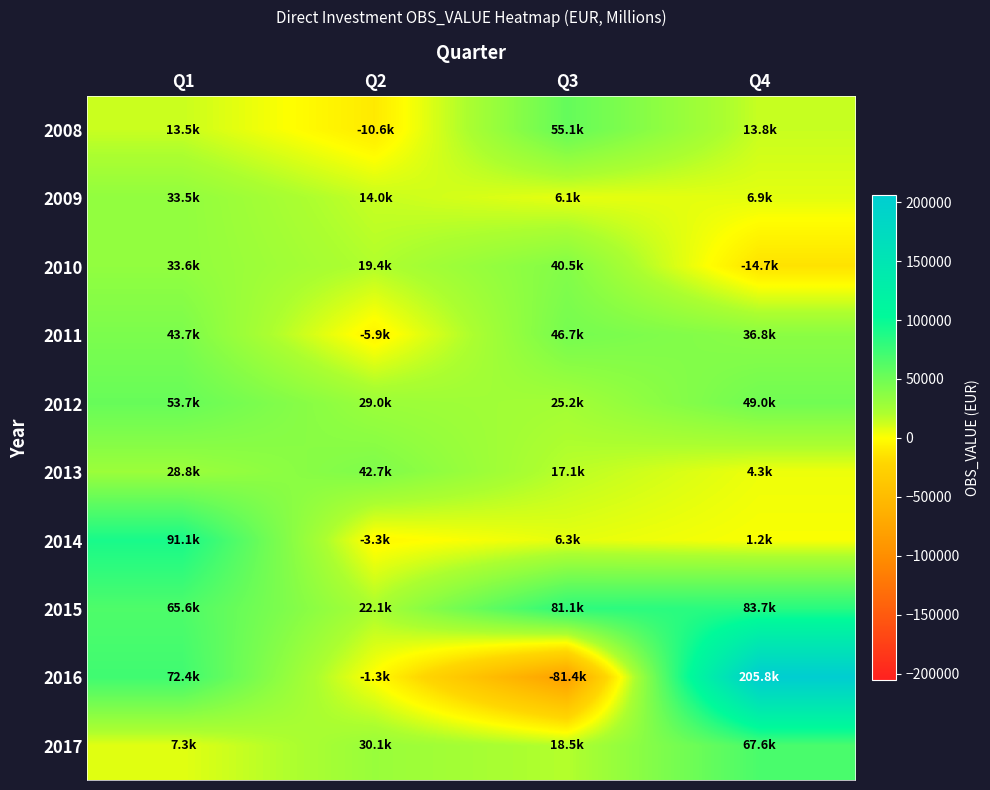

Reading left to right, what are all the values shown in this chart?

2008: Q1=13508.4	Q2=-10635.9	Q3=55107.9	Q4=13840.9
2009: Q1=33476.4	Q2=13996.6	Q3=6118.9	Q4=6927.7
2010: Q1=33624.4	Q2=19393.1	Q3=40528.0	Q4=-14658.8
2011: Q1=43738.2	Q2=-5932.8	Q3=46700.3	Q4=36750.0
2012: Q1=53750.0	Q2=29026.6	Q3=25161.9	Q4=49012.2
2013: Q1=28776.4	Q2=42712.6	Q3=17135.5	Q4=4269.2
2014: Q1=91110.9	Q2=-3345.4	Q3=6256.1	Q4=1198.1
2015: Q1=65629.1	Q2=22149.1	Q3=81107.5	Q4=83679.3
2016: Q1=72354.7	Q2=-1317.0	Q3=-81408.2	Q4=205841.8
2017: Q1=7343.6	Q2=30056.6	Q3=18492.4	Q4=67624.0